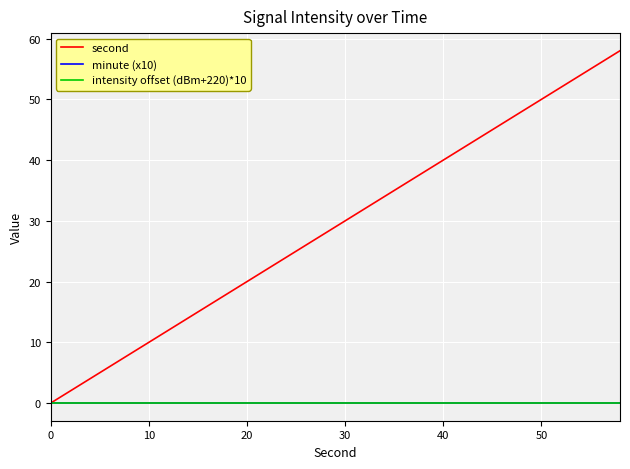

Does the chart display data point markers on the line(s)?

No